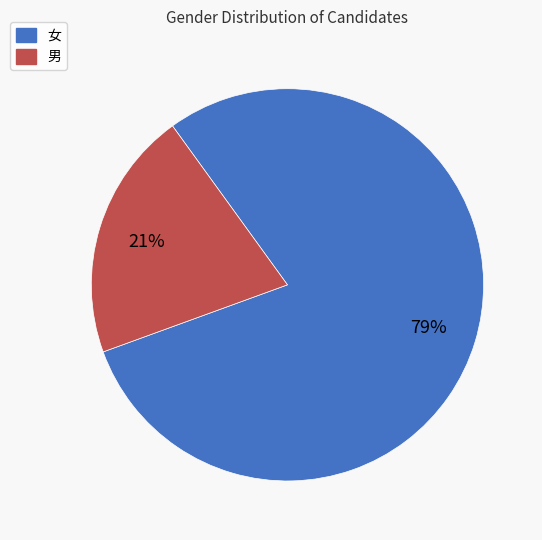

Is it true that 女 is 79% of the pie?

True